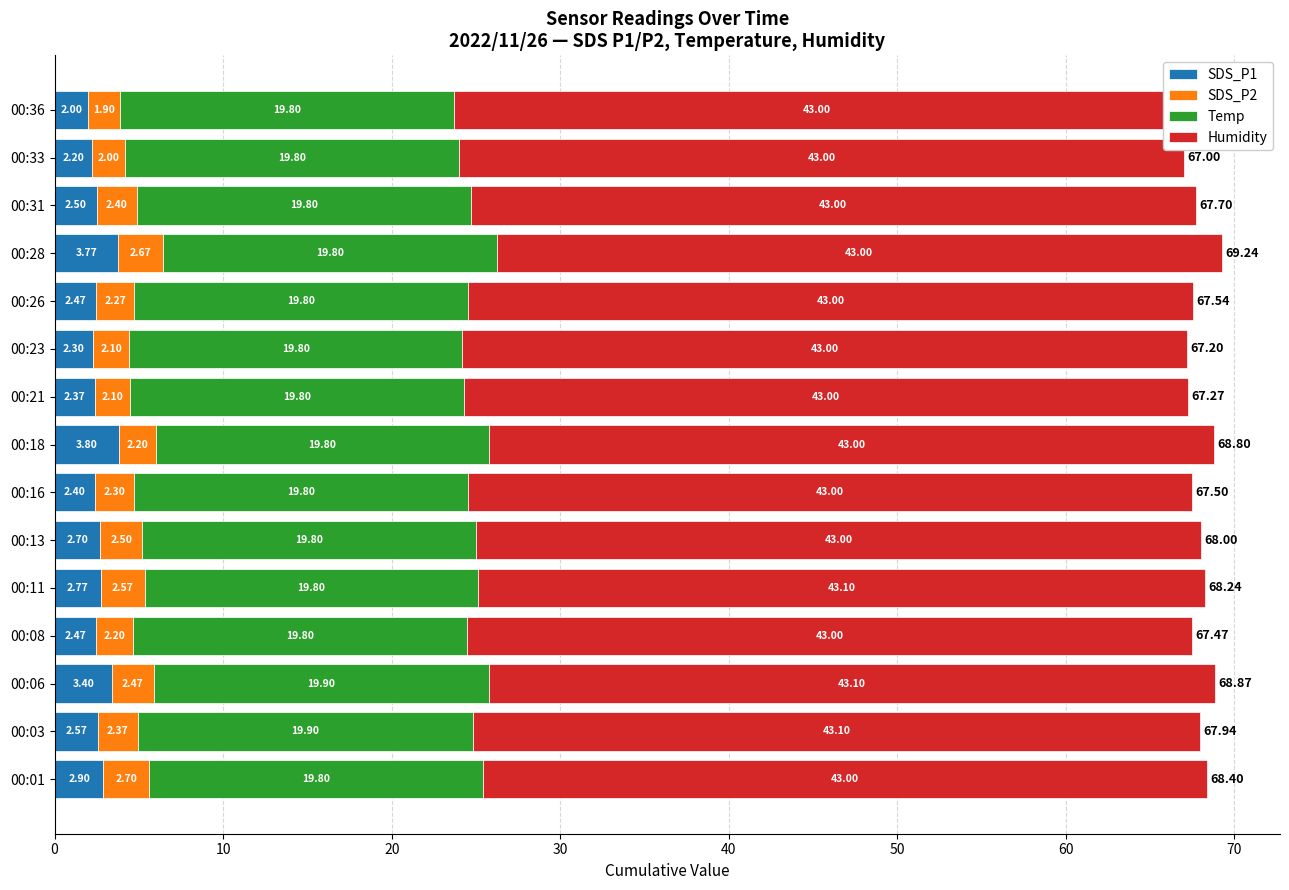

How many bars are there in total?

60